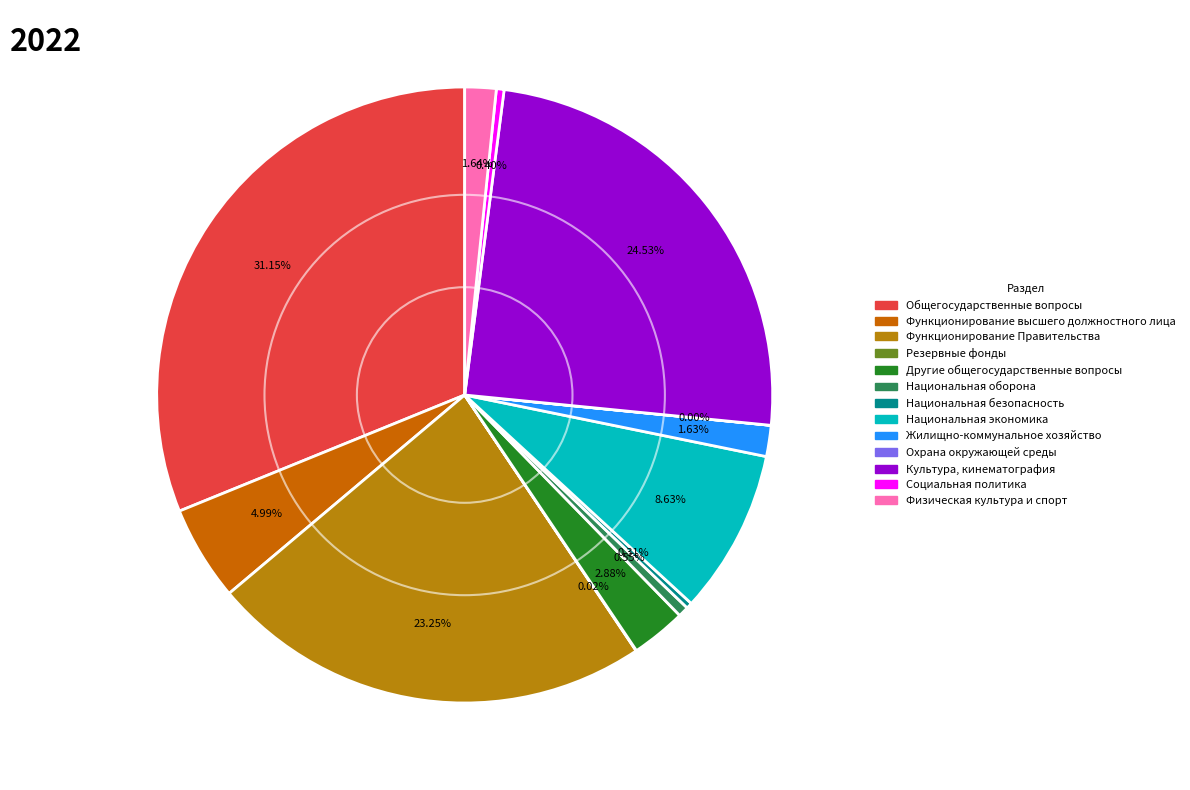

What is the change in value from Жилищно-коммунальное хозяйство to Культура, кинематография?

+10213.8